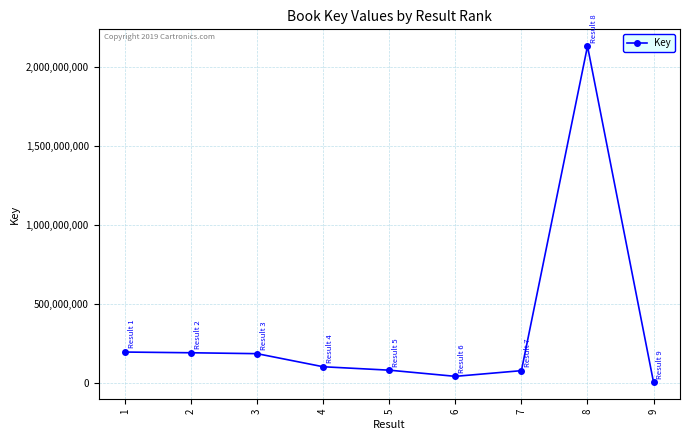

What is the value of the 8th point from the left?

2130385185